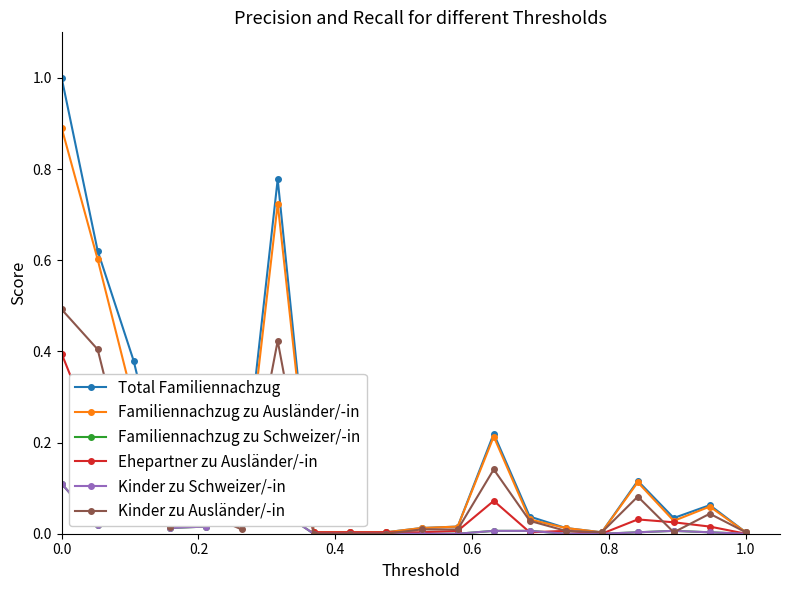

What is the maximum value shown in the chart?

1.0